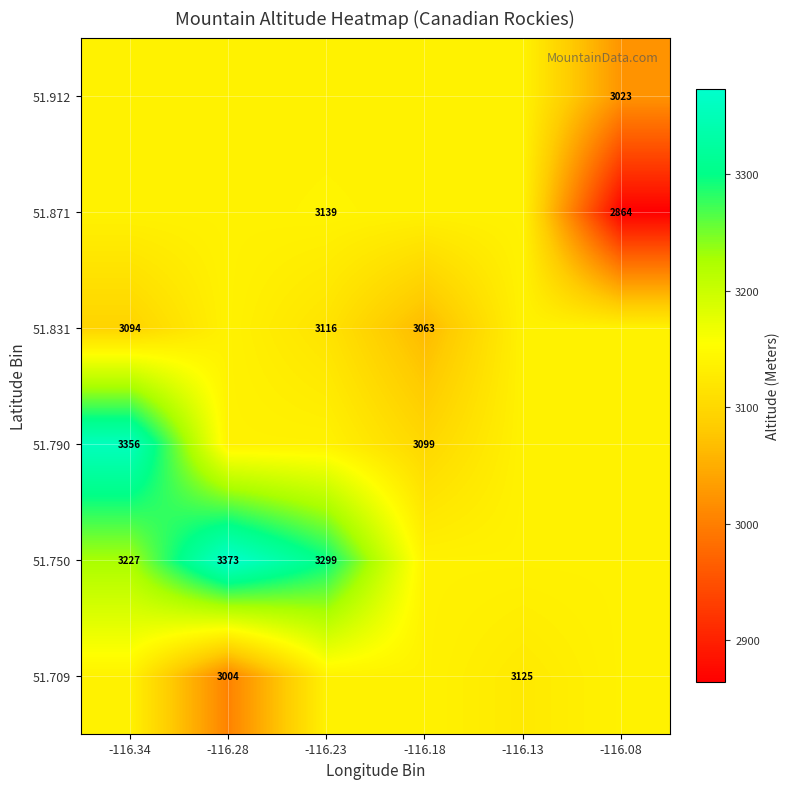

How many values in the 51.912 series are below 3137?

1